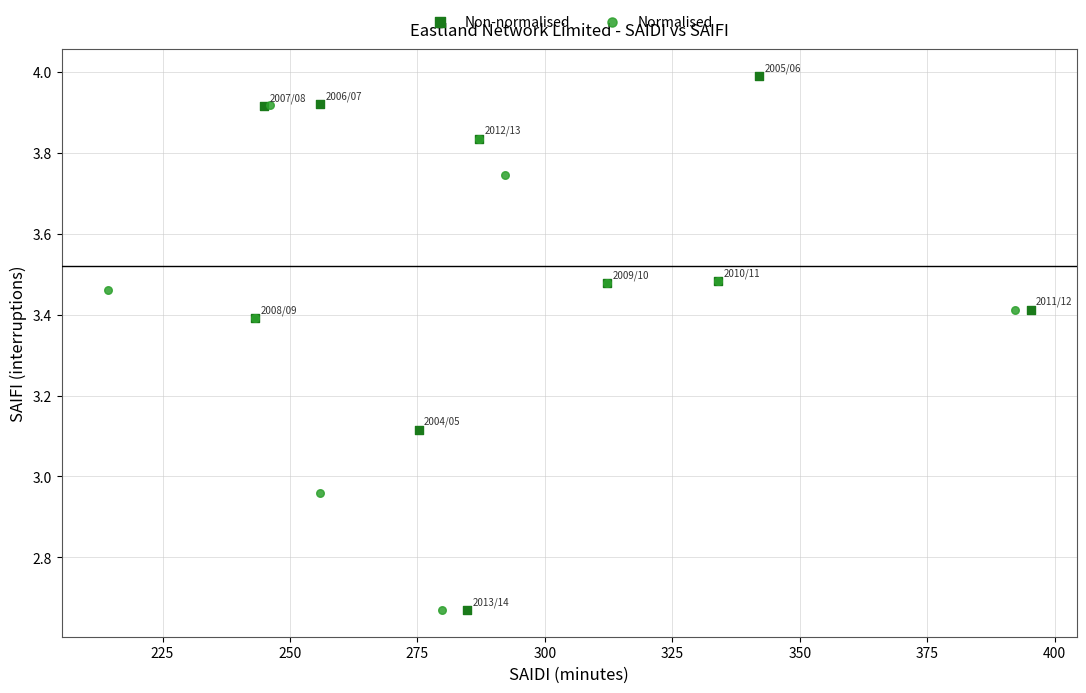

Which series has the largest Y range (max minus min)?

Non-normalised